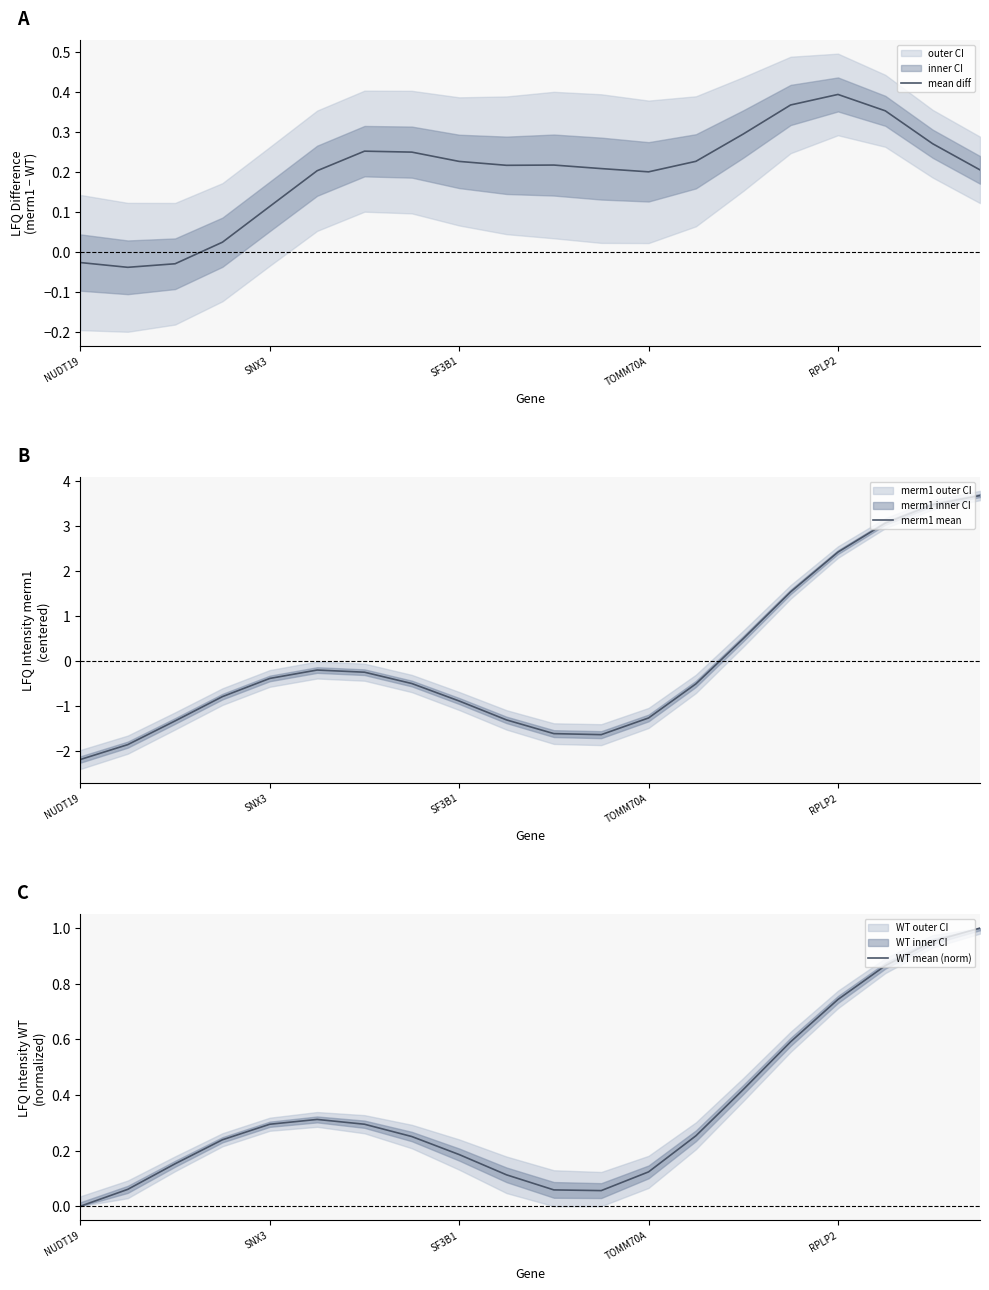

In WT mean (norm), how many points are lower than both neighbors (excluding endpoints)?

1